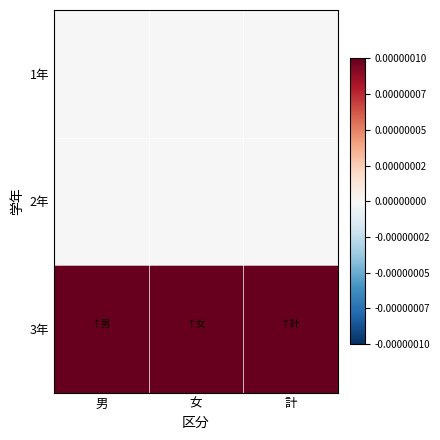

Which series changed the most between 女 and 計?

3年